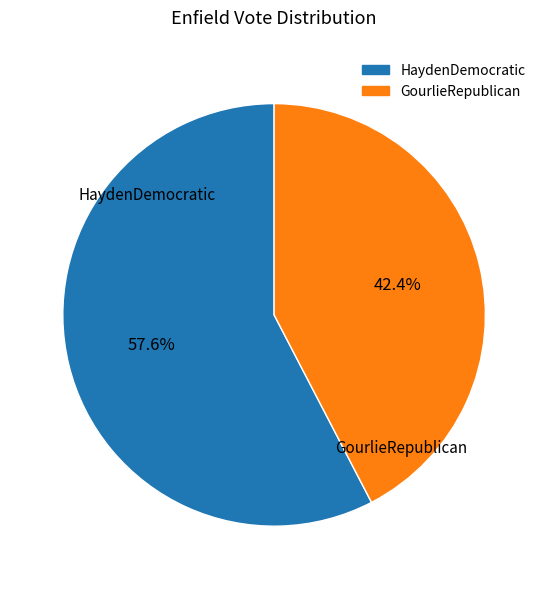

Is HaydenDemocratic the majority of the pie?

Yes